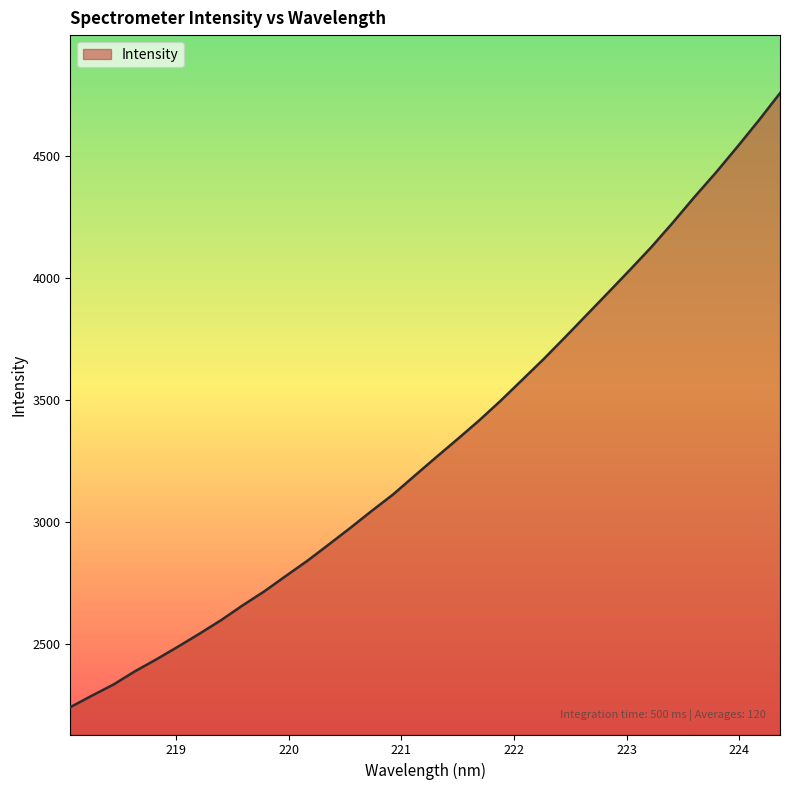

What is the smallest value displayed?

2239.9